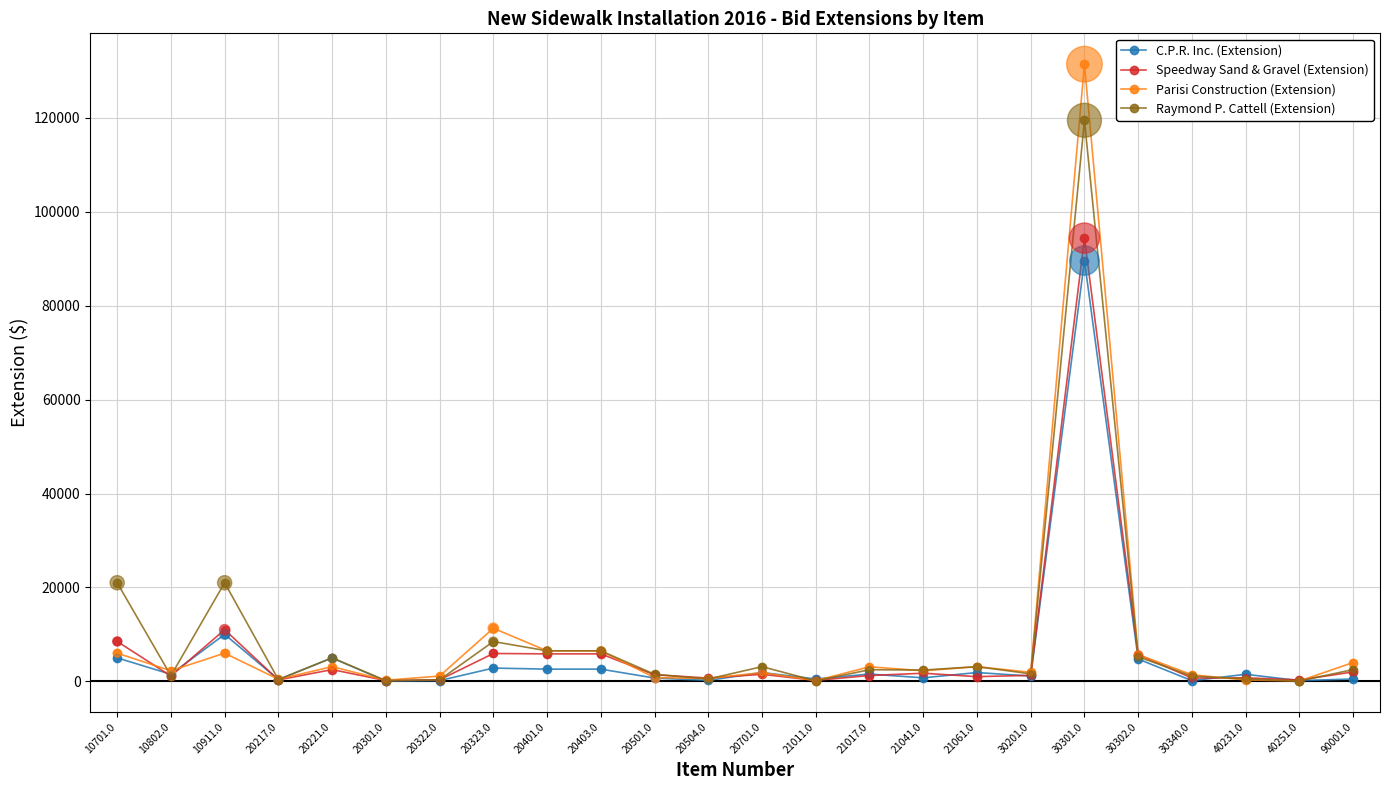

At how many categories does at least one series exceed 26669?

1